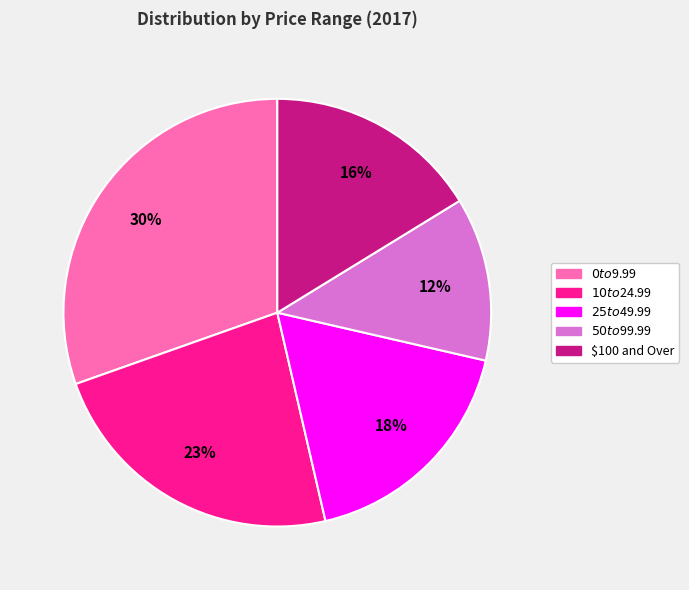

The $50 to $99.99 slice represents 25% of the pie. True or false?

False